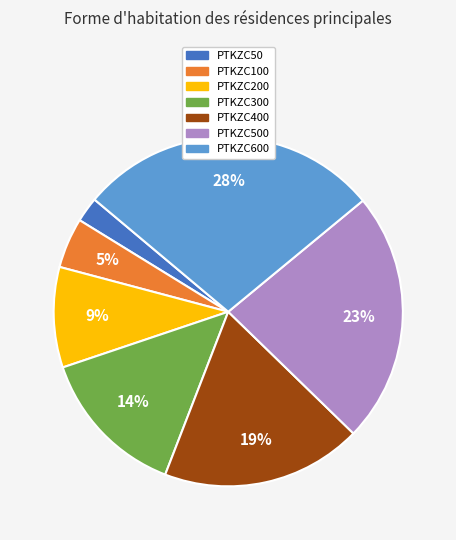

To the nearest percent, what is the average slice percentage?

14%